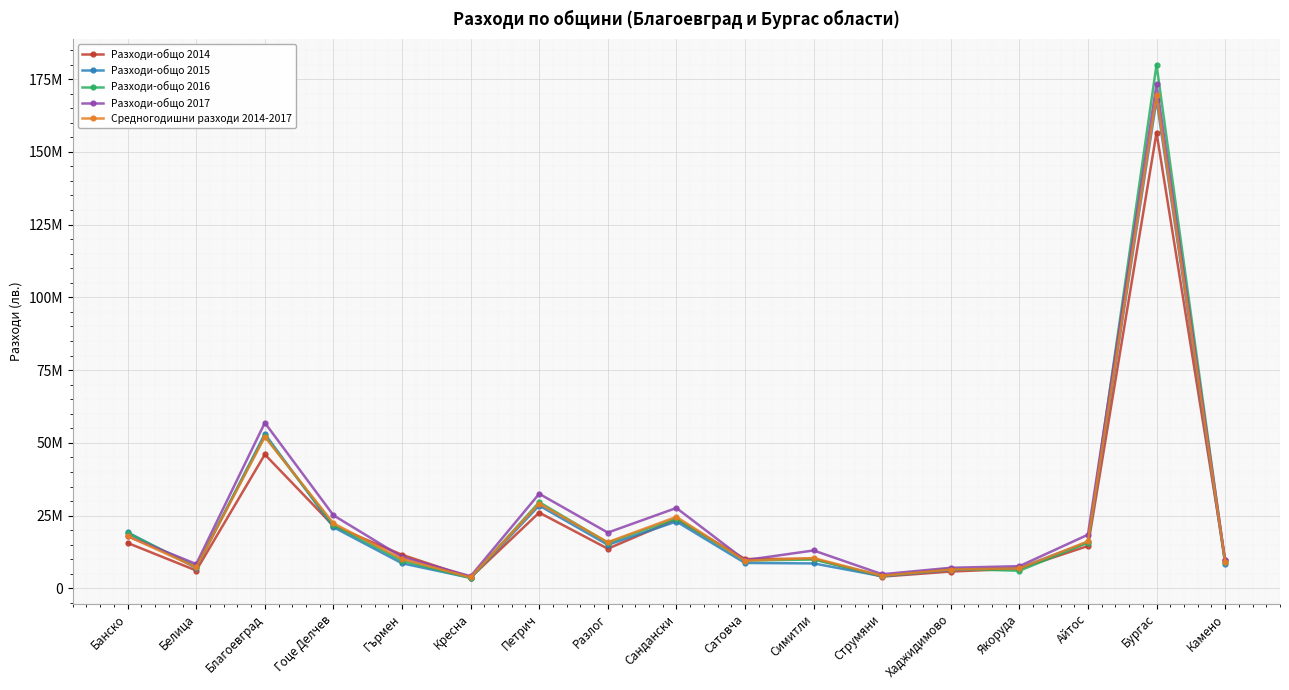

What are all the series names shown in the legend?

Разходи-общо 2014, Разходи-общо 2015, Разходи-общо 2016, Разходи-общо 2017, Средногодишни разходи 2014-2017